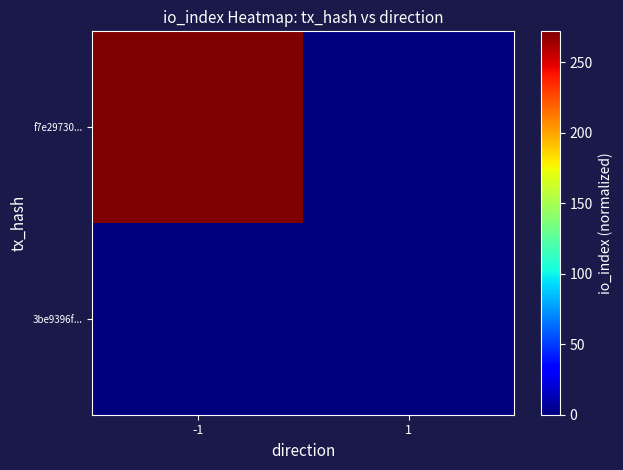

Which series has the largest total across all categories?

f7e29730...